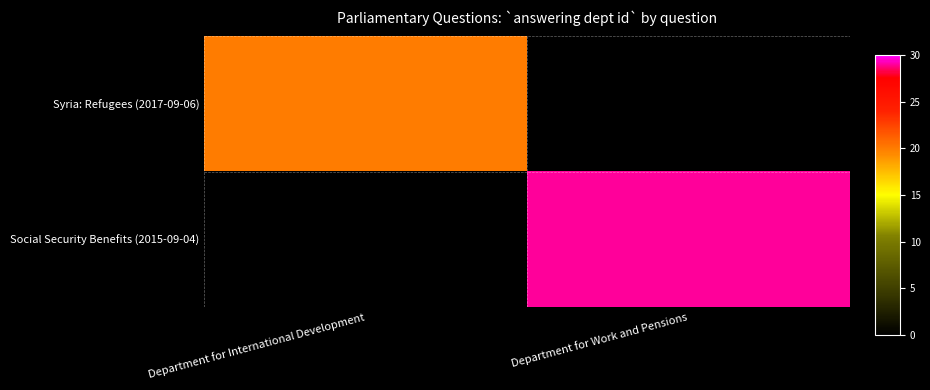

What is the maximum value shown in the chart?

29.0